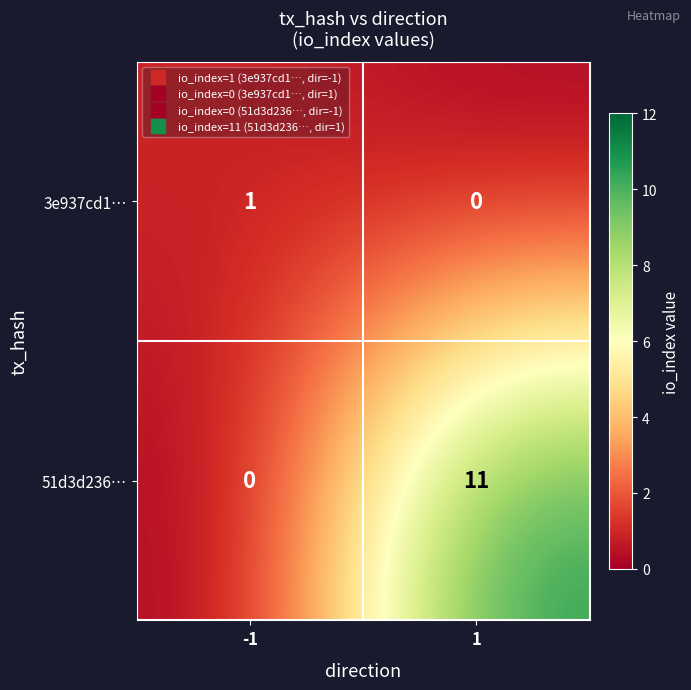

Which series has the widest spread of values?

51d3d236…